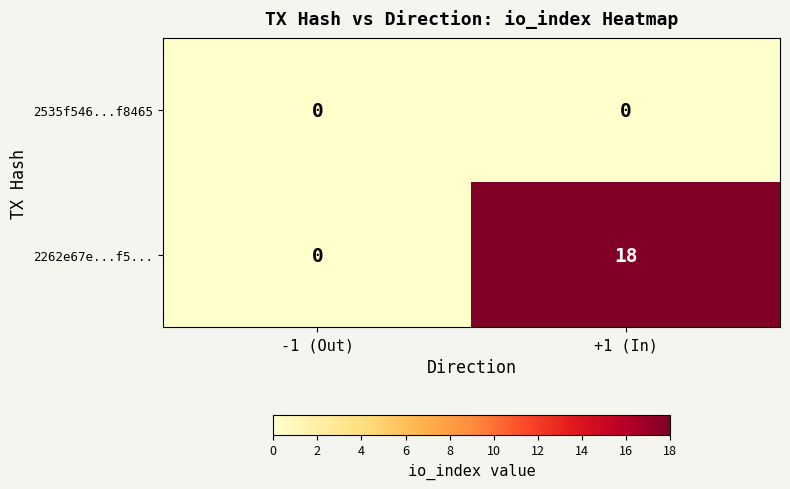

List the series in order of their overall mean, lowest first.

2535f546...f8465, 2262e67e...f5...